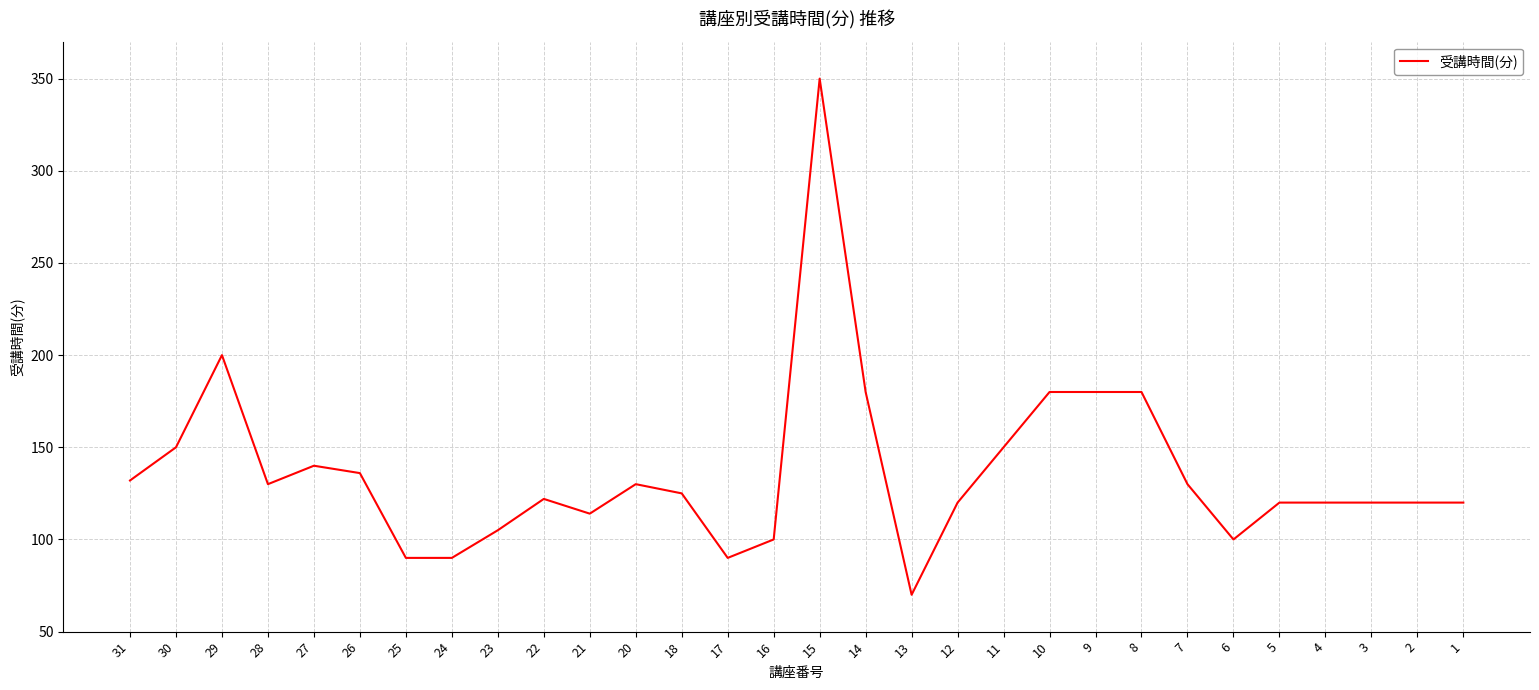

Where is the data nearest to the value 210?

29